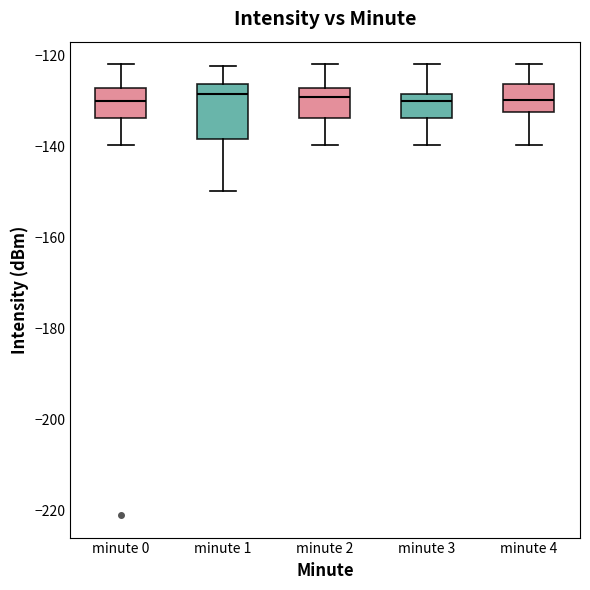

Reading left to right, read every box against the y-axis: the position of its median line, the range the box covers, and the ends of its whiskers. The values are not printed on the chart, so give them approximately, as read against the axis.

minute 0: median -130, box -134 to -128, whiskers -140 to -122
minute 1: median -128, box -138 to -126, whiskers -150 to -122
minute 2: median -130, box -134 to -128, whiskers -140 to -122
minute 3: median -130, box -134 to -128, whiskers -140 to -122
minute 4: median -130, box -132 to -126, whiskers -140 to -122